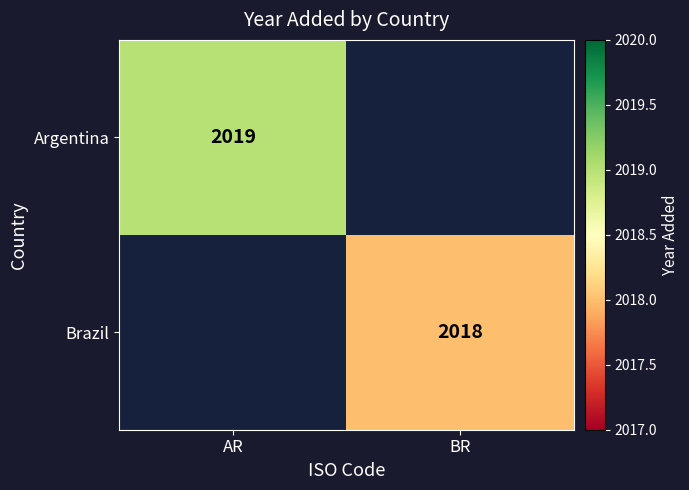

Is the value of Argentina at AR greater than the value of Brazil at BR?

Yes